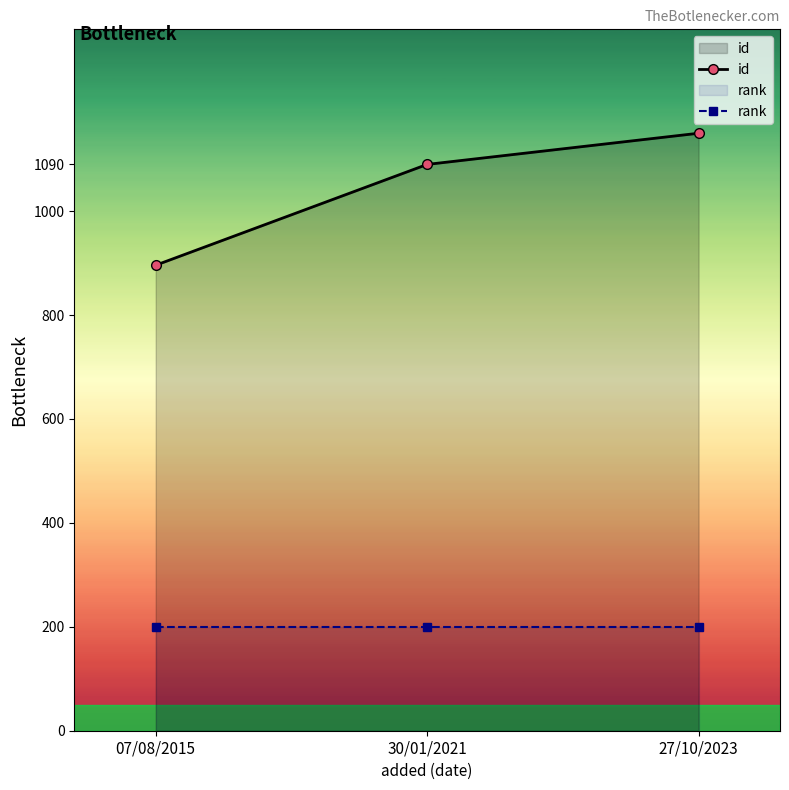

What is the label of the 1st point from the right?

27/10/2023